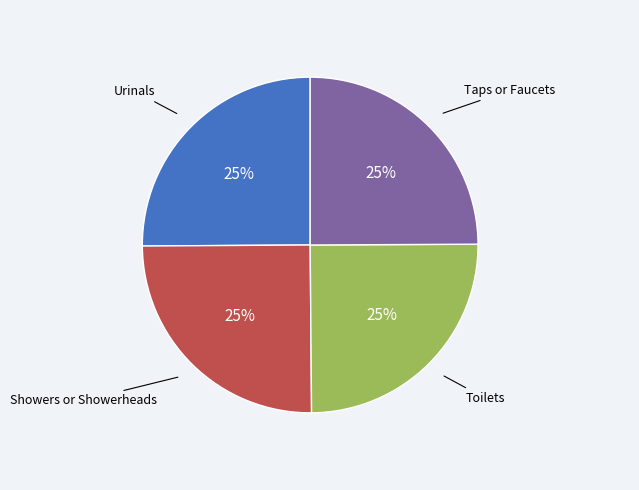

To the nearest percent, what is the average slice percentage?

25%